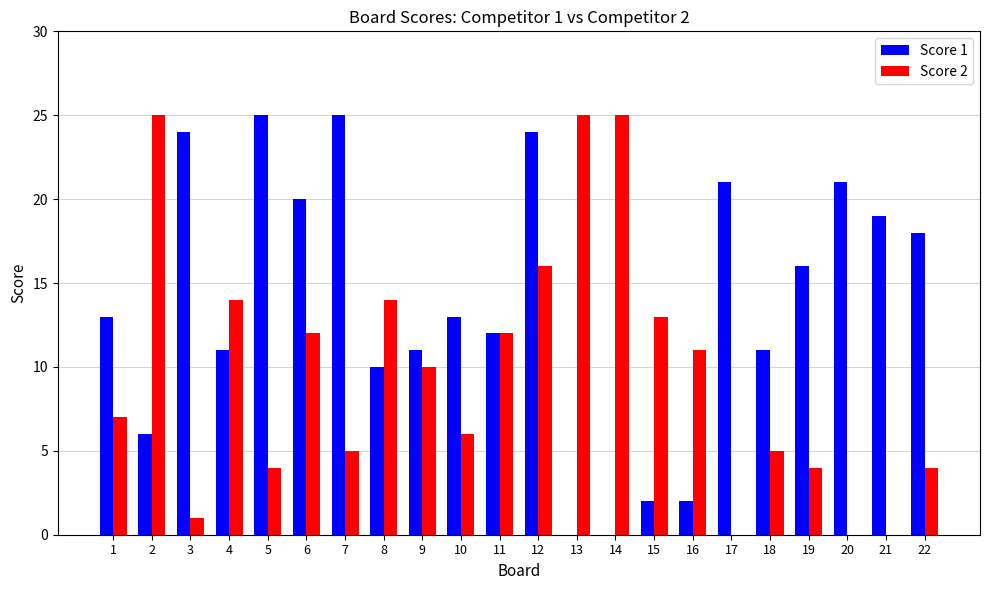

Is it true that Score 1 equals 15 at 8?

False